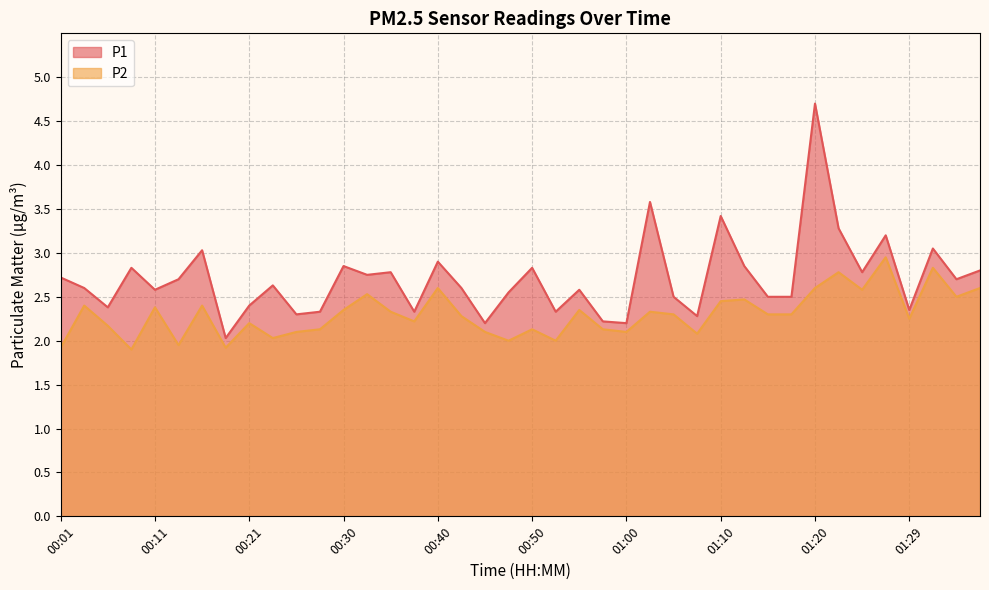

How many distinct data groups are displayed?

2